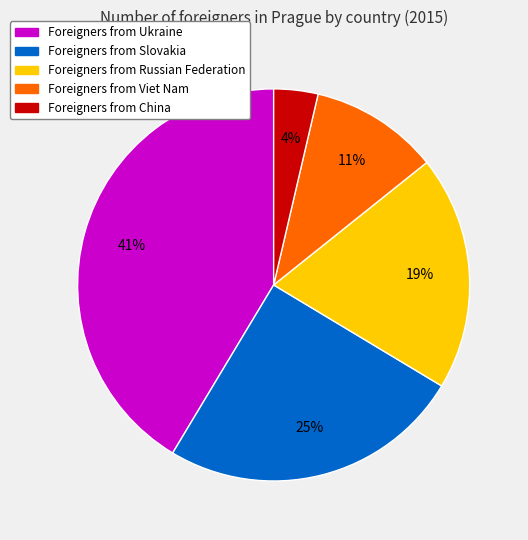

To the nearest percent, what is the average slice percentage?

20%